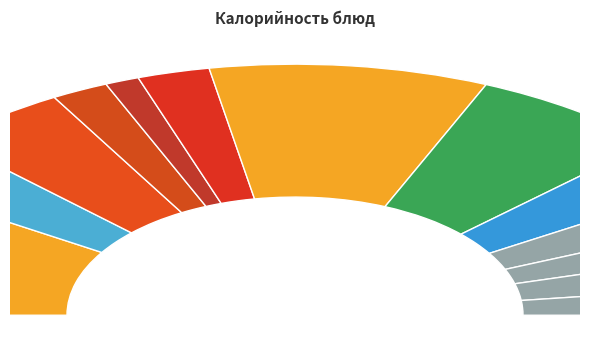

To the nearest percent, what percentage of the pie is Сок фруктовый?

4%